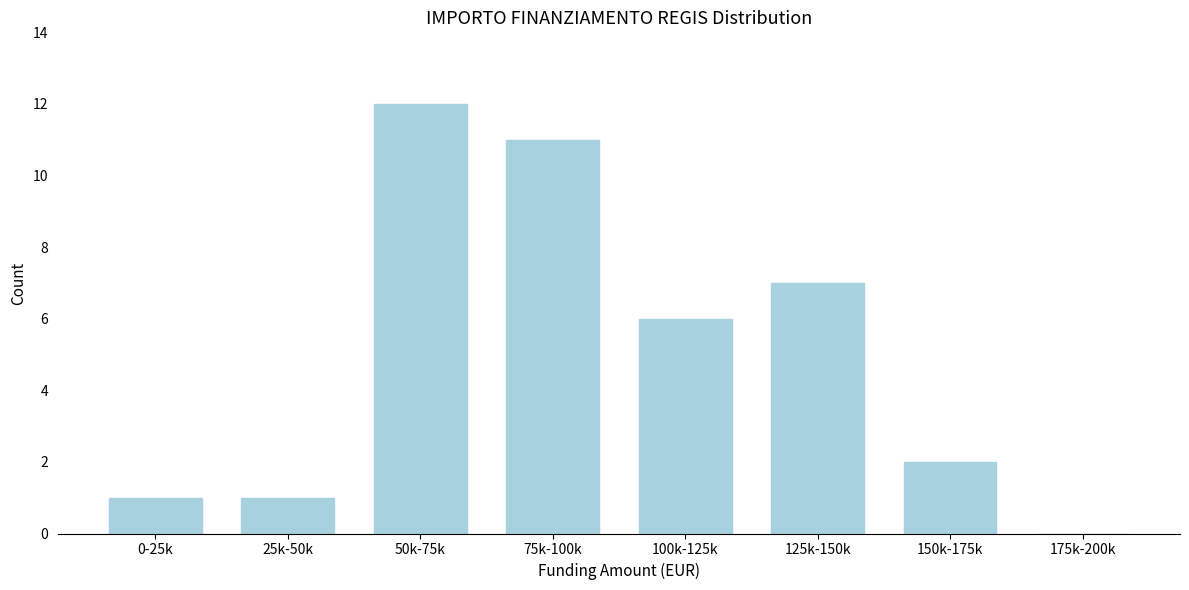

Reading left to right, transcribe all the data shown in this chart.

0-25k=1	25k-50k=1	50k-75k=12	75k-100k=11	100k-125k=6	125k-150k=7	150k-175k=2	175k-200k=0